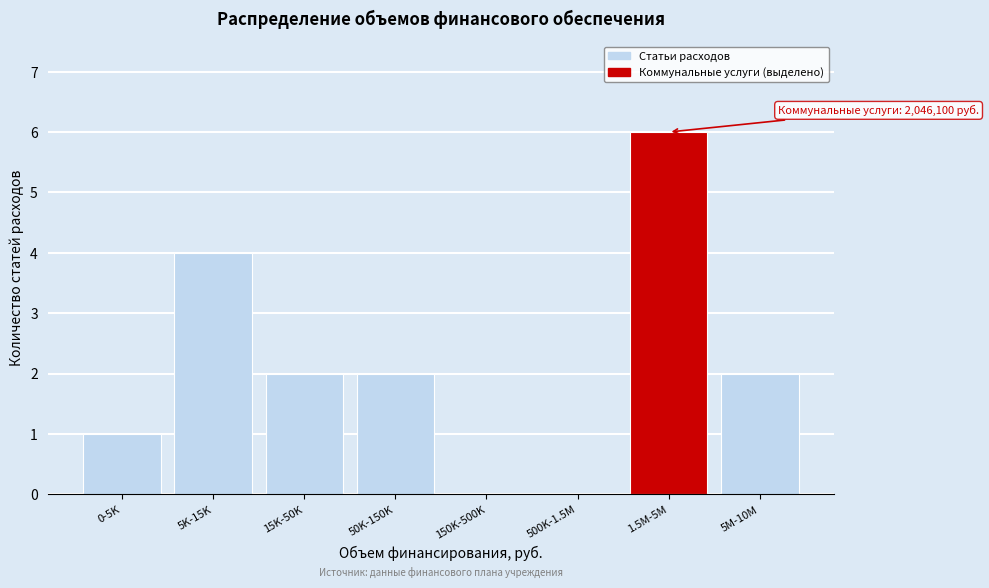

Reading left to right, what are all the values shown in this chart?

0-5K=1	5K-15K=4	15K-50K=2	50K-150K=2	150K-500K=0	500K-1.5M=0	1.5M-5M=6	5M-10M=2